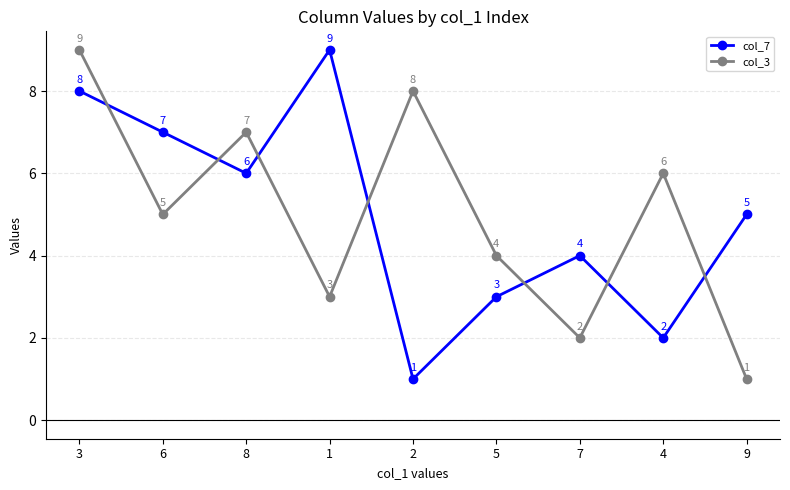

How many times do col_7 and col_3 cross each other?

7